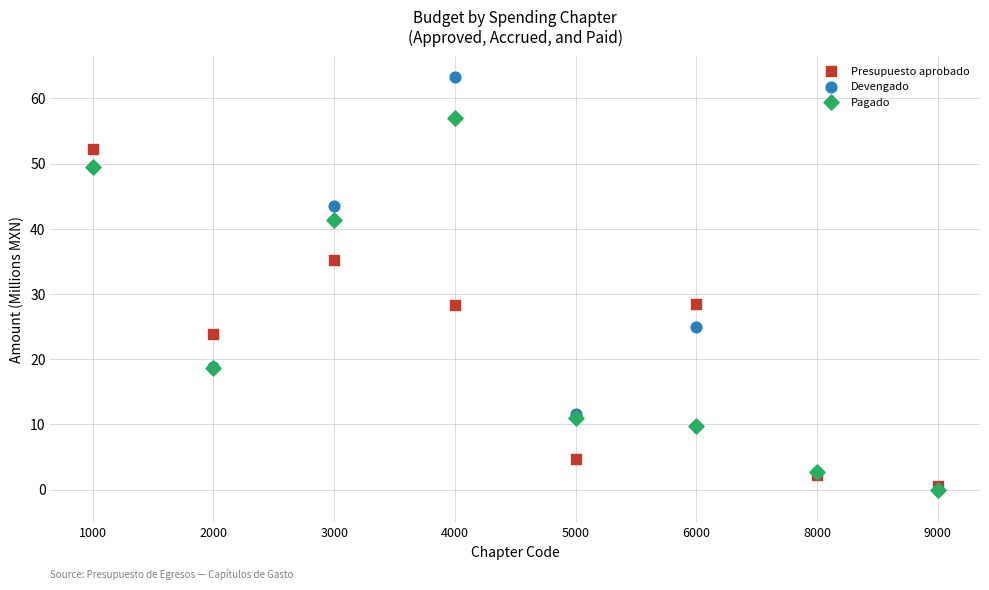

In the Presupuesto aprobado series, what Y value is closest to 26?

23.9